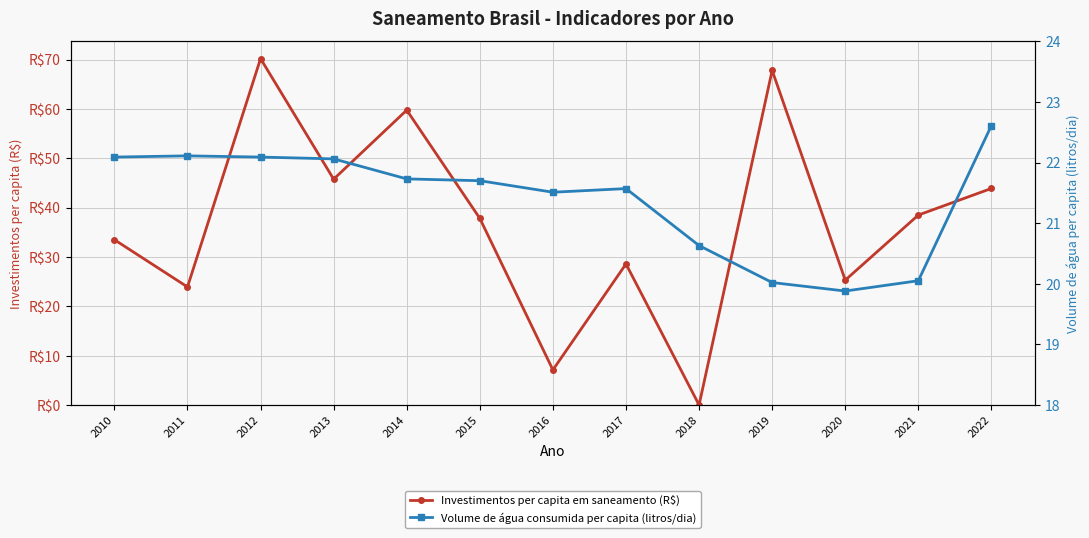

What is the value of the Volume de água consumida per capita (litros/dia) point at the 6th from the left?

21.7